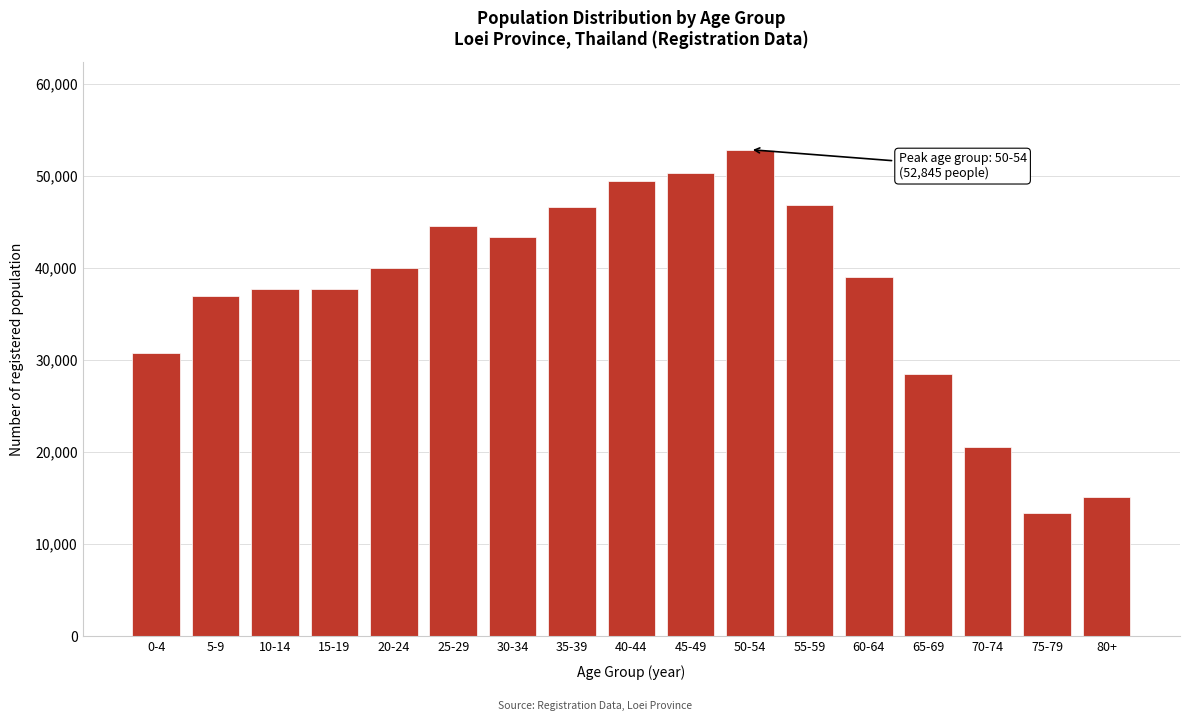

The value at 50-54 is 29224. True or false?

False